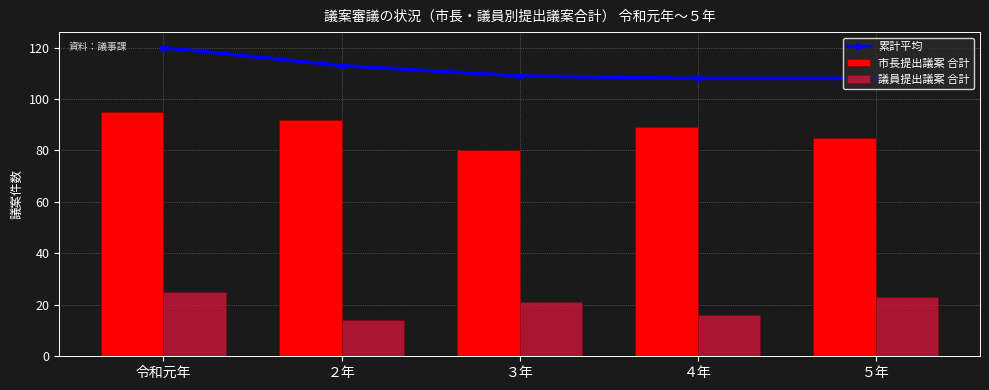

At which category does the chart reach its peak across all series?

令和元年